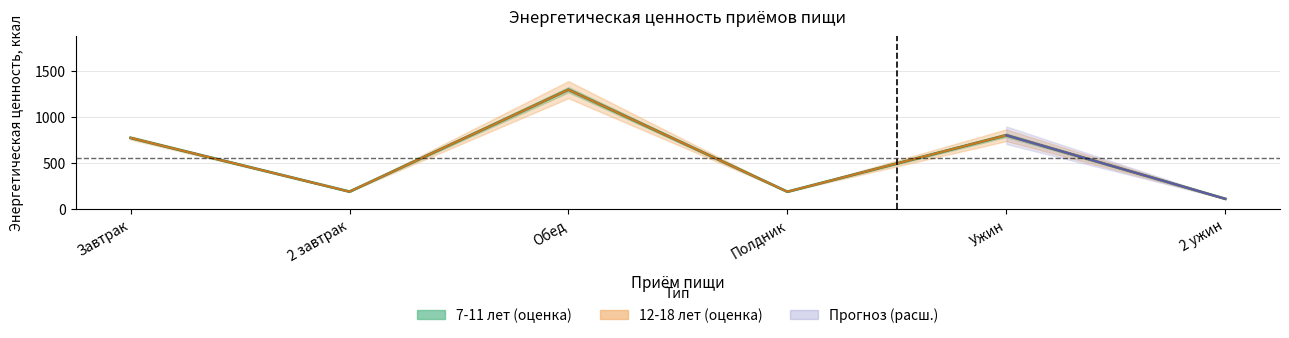

What is the difference between the second highest and minimum values in the 12-18 лет (ккал) series?

691